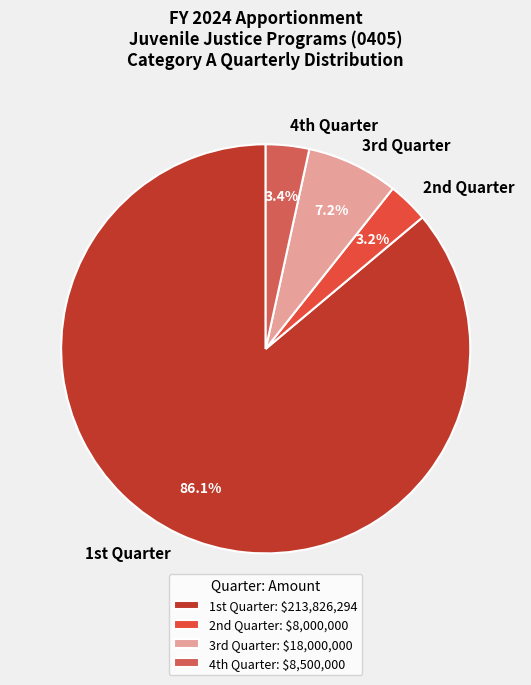

Is there any slice that represents more than half of the pie?

Yes